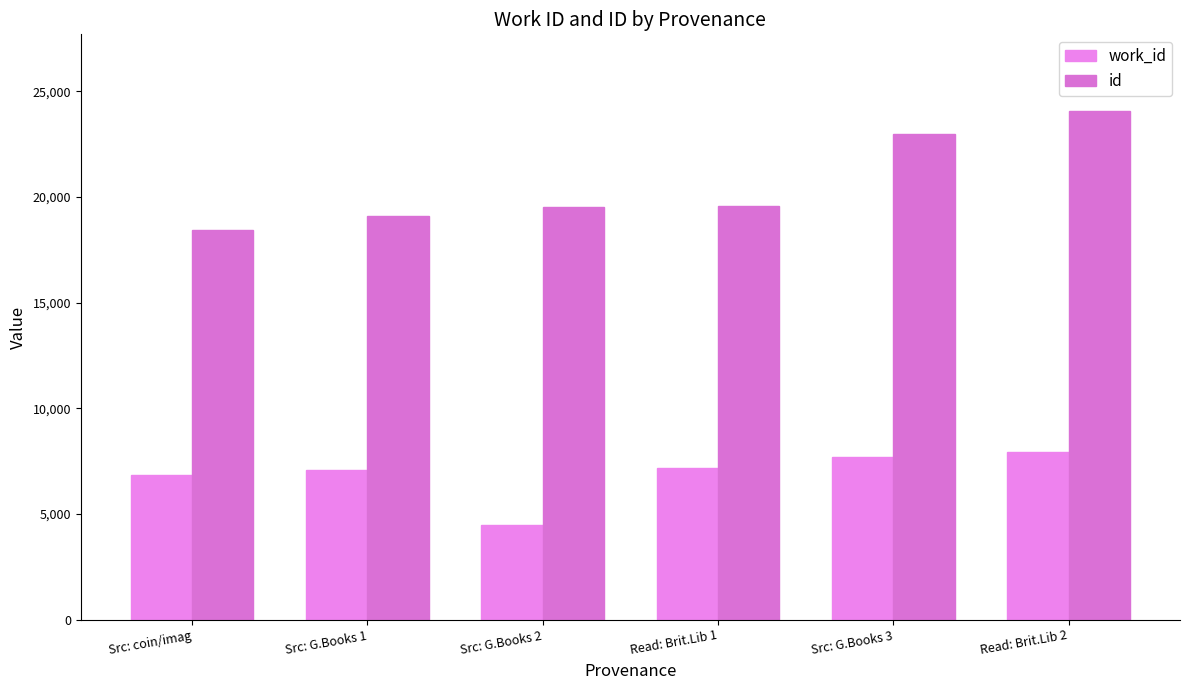

Reading right to left, list all the values displayed in this chart.

work_id: 7945	7707	7187	4475	7060	6859
id: 24087	22961	19587	19508	19083	18454